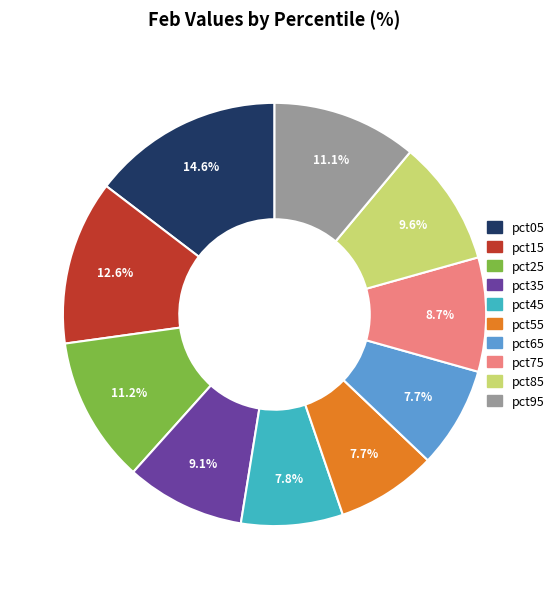

How much of the chart is everything except pct35?

90.9%